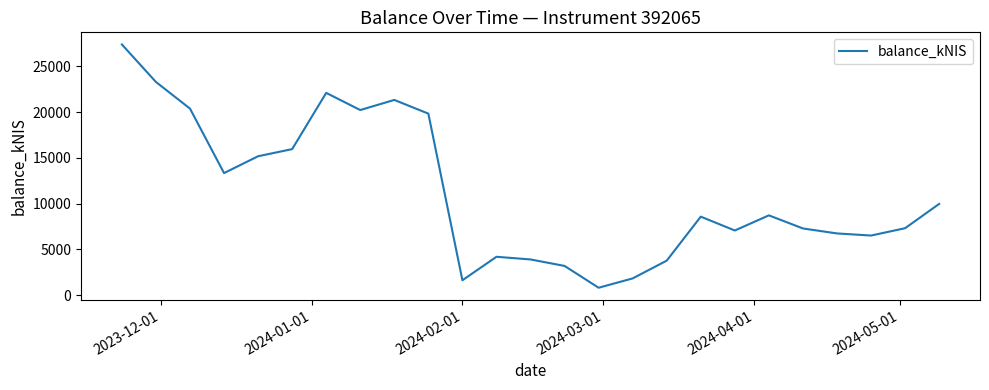

What is the difference between the maximum and minimum values?

26587.7